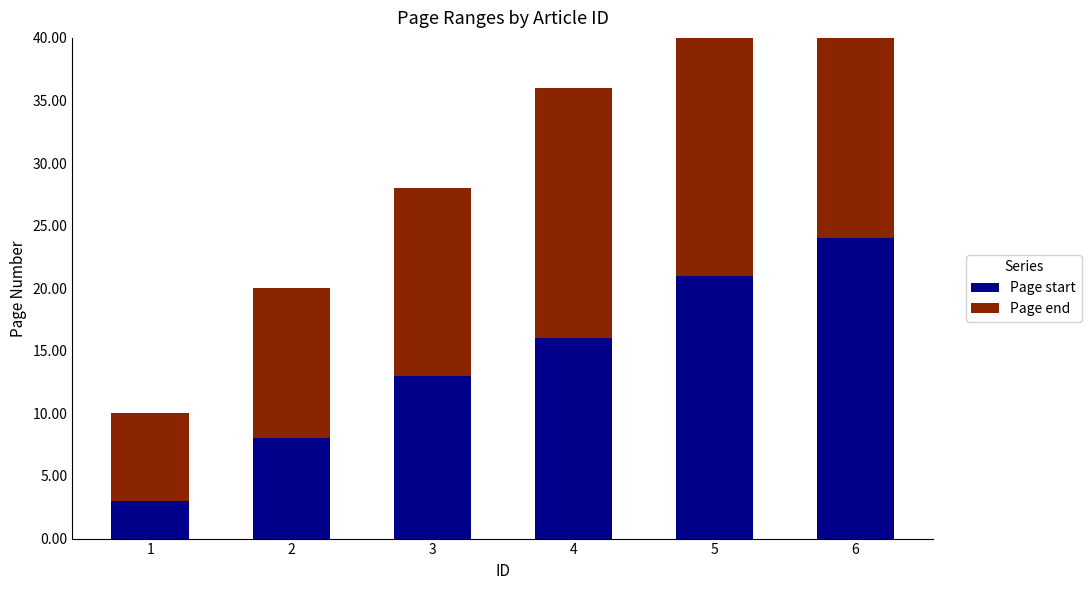

How many bars are there in each group?

2